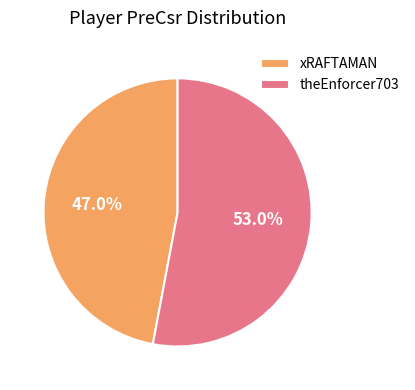

Is it true that theEnforcer703 is 53% of the pie?

True